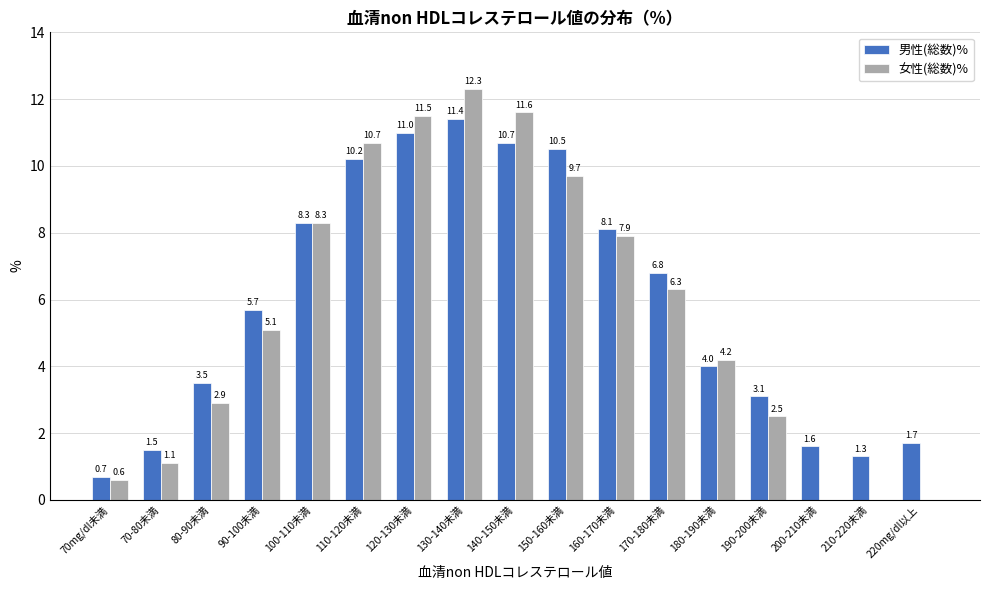

What is the spread (max minus min) of values at 70-80未満?

0.4